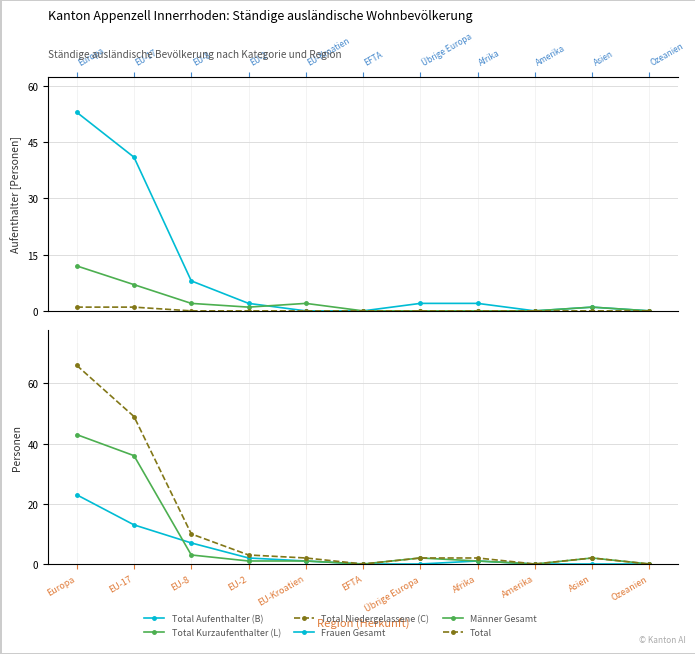

What is the value of the Total Aufenthalter (B) point at the 2nd from the left?

41